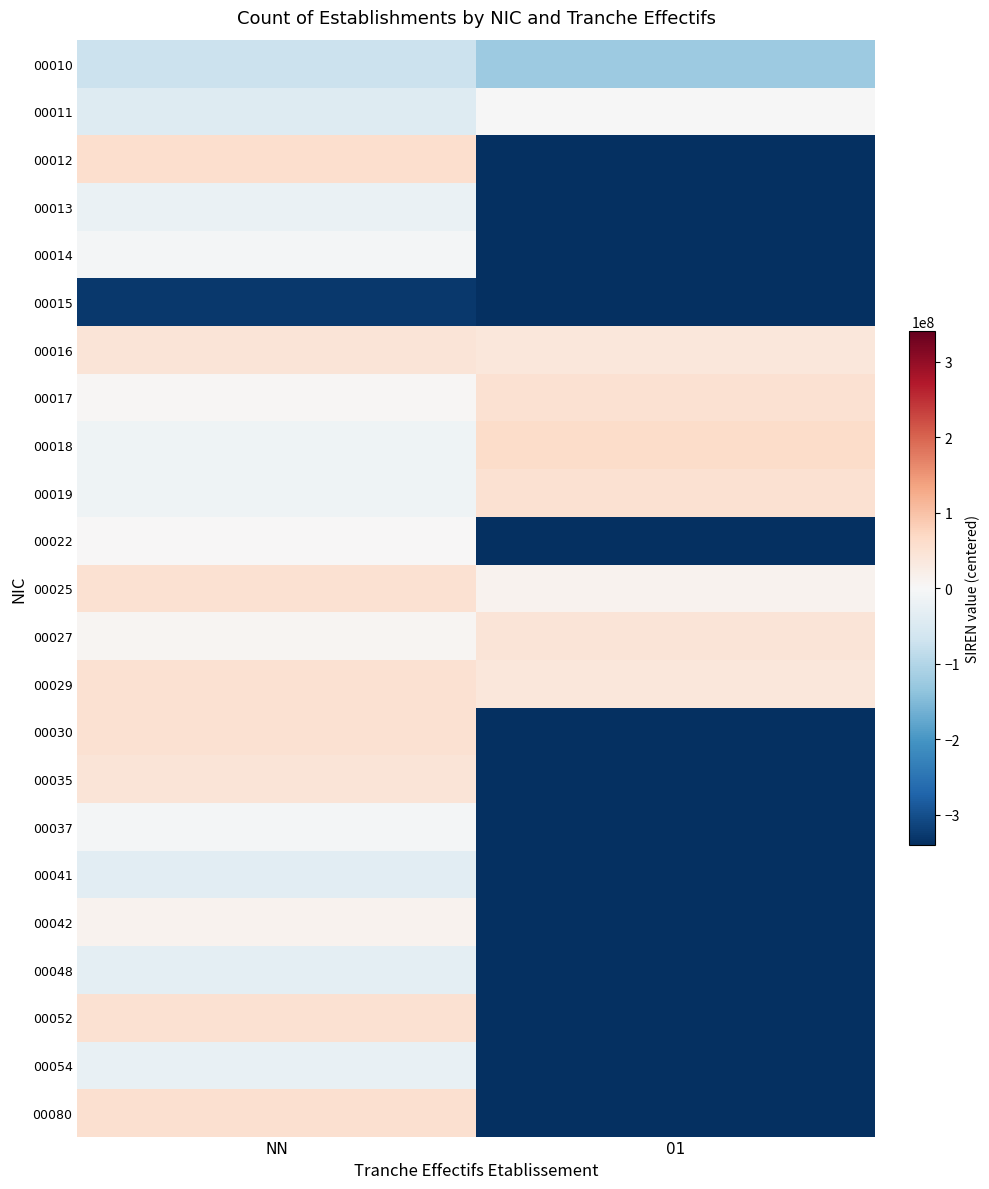

Which has a higher value, NN or 01?

NN